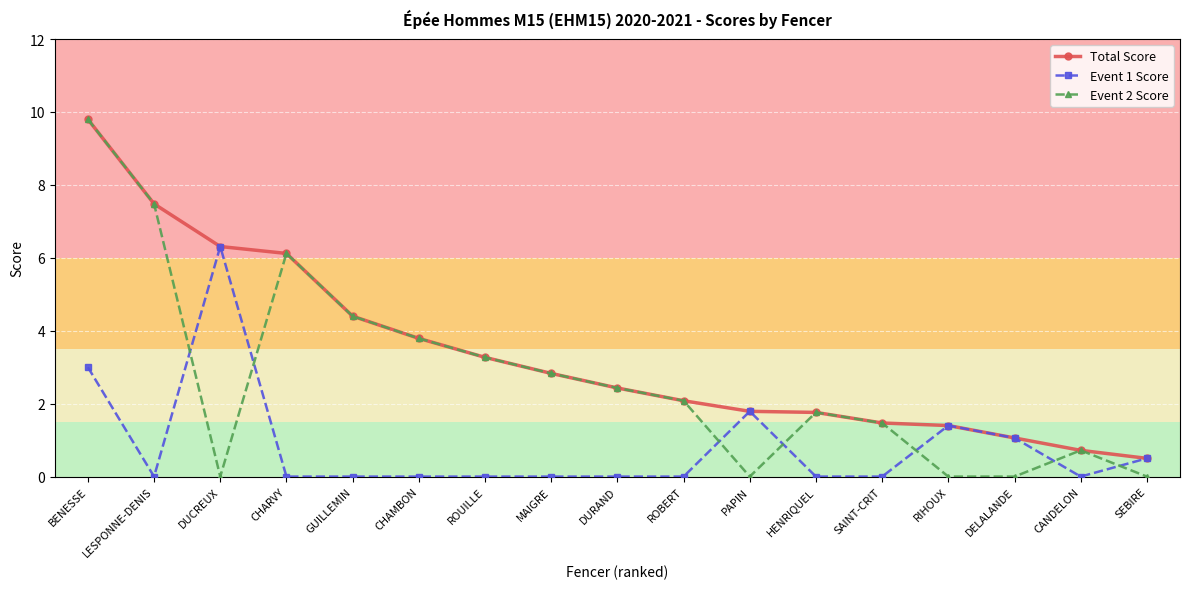

What is the greatest value displayed?

9.8